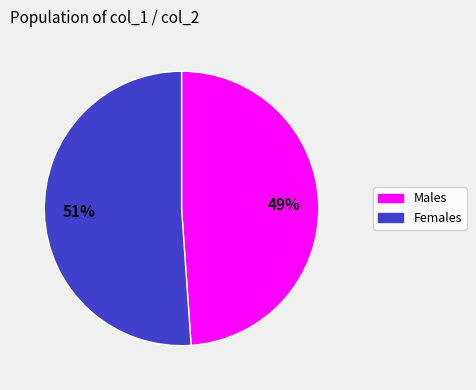

Is there any slice that represents more than half of the pie?

Yes